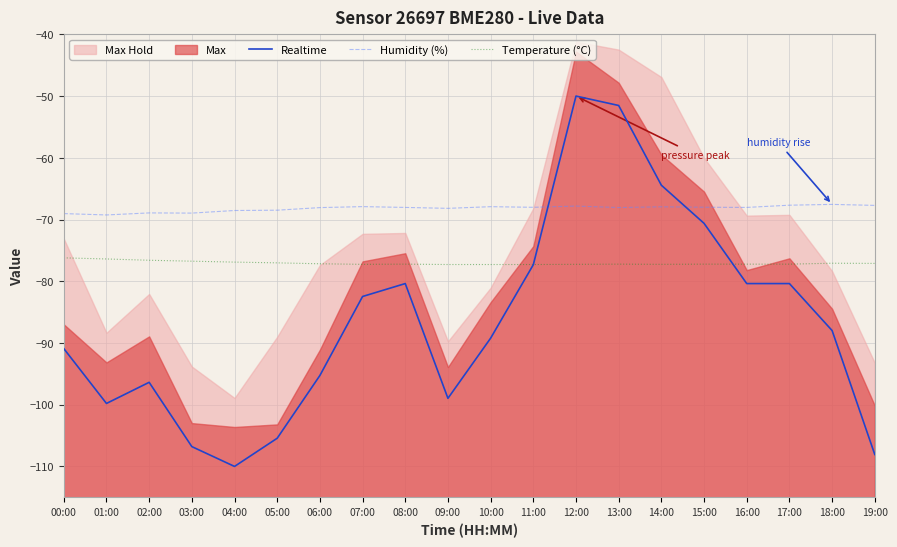

What is the spread (max minus min) of values at 00:00?

21.9